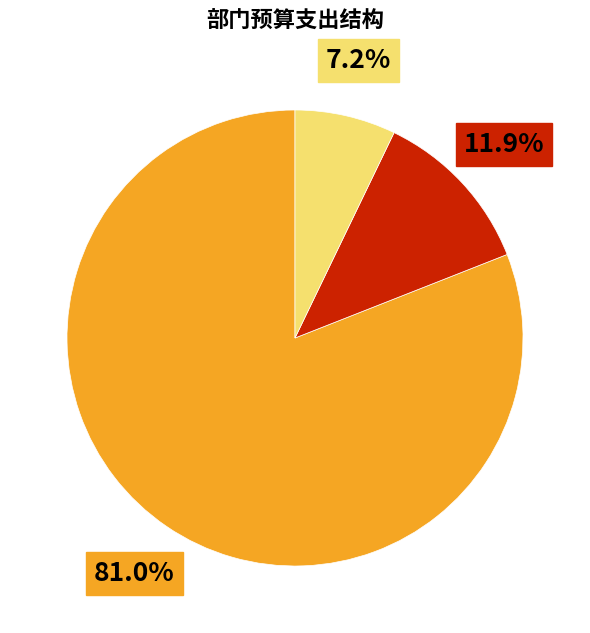

How many slices are in this pie chart?

3